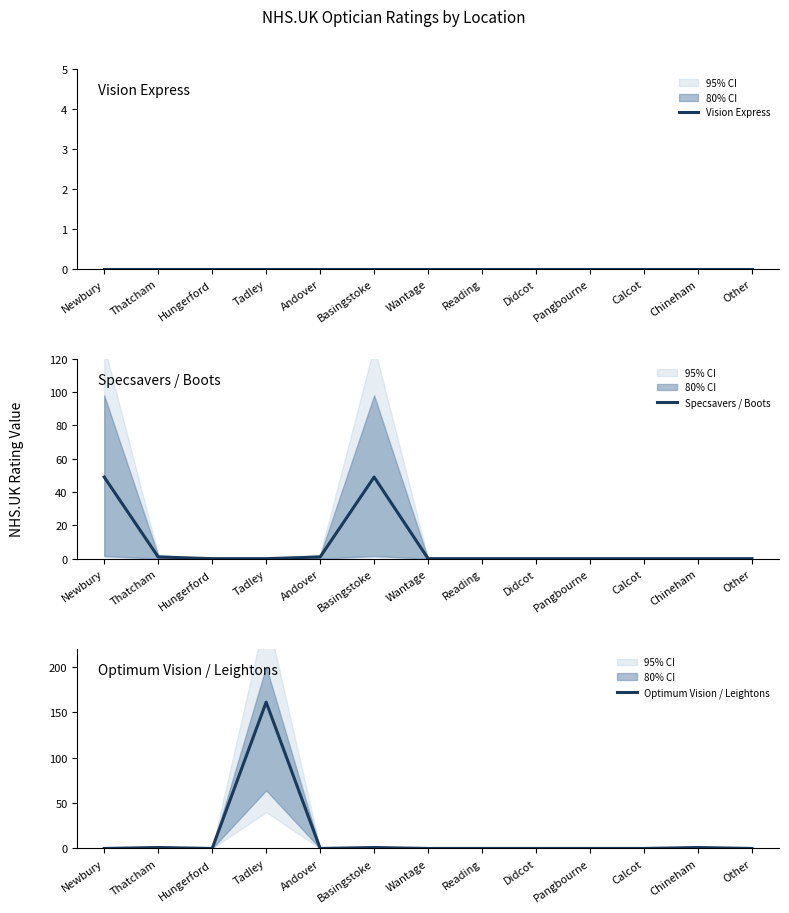

At which category does the chart reach its peak across all series?

Tadley